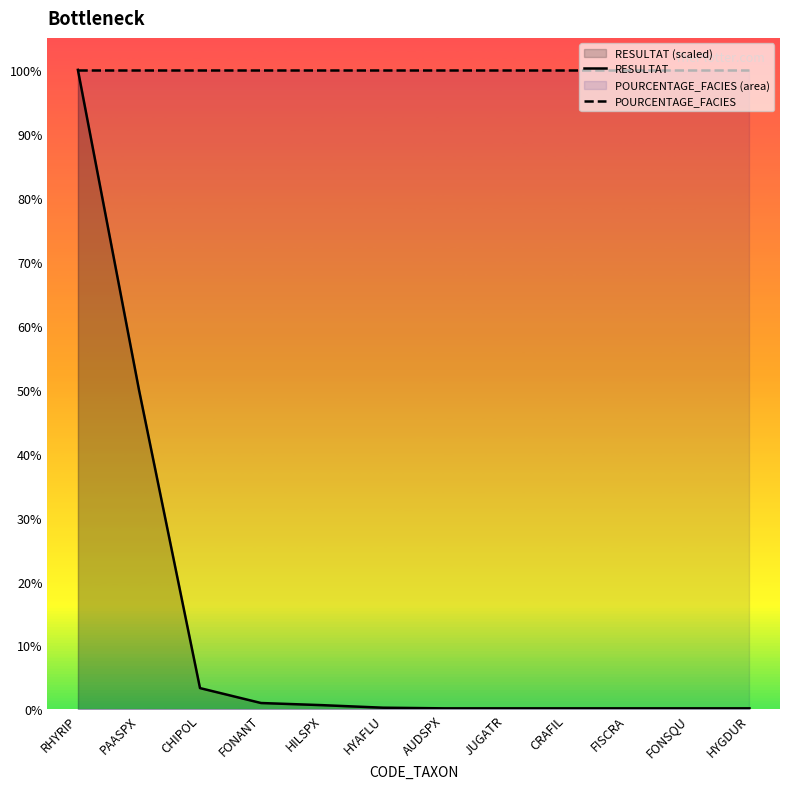

What is the label of the 2nd point from the left?

PAASPX